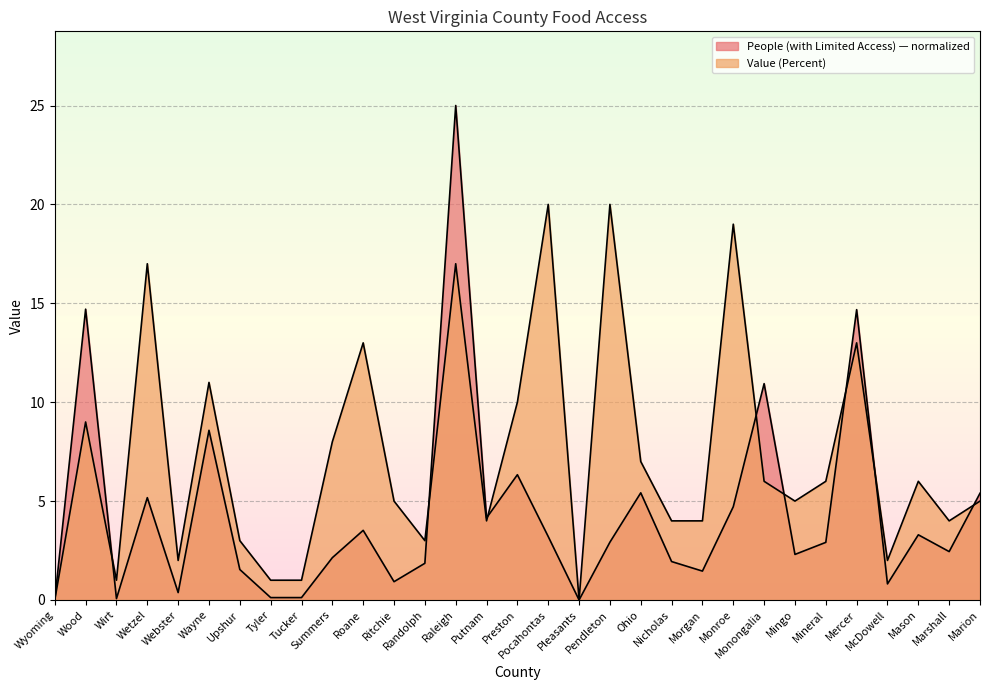

What is the value of the Value (Percent) point at the 14th from the left?

17.0